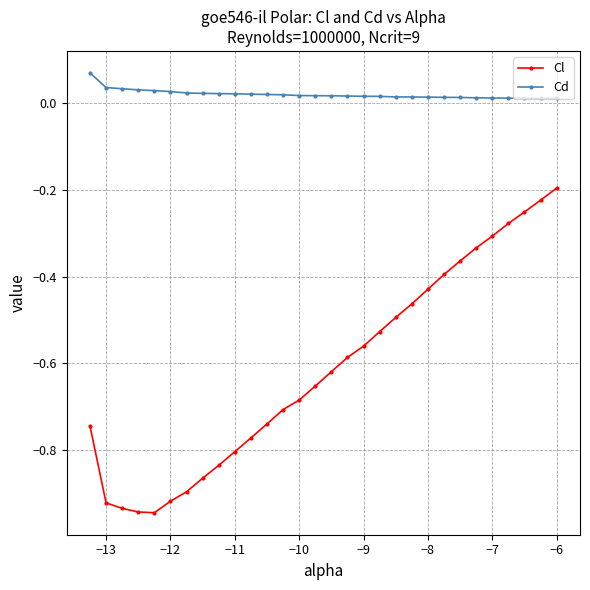

What is the difference between the maximum and minimum values in the Cl series?

0.7